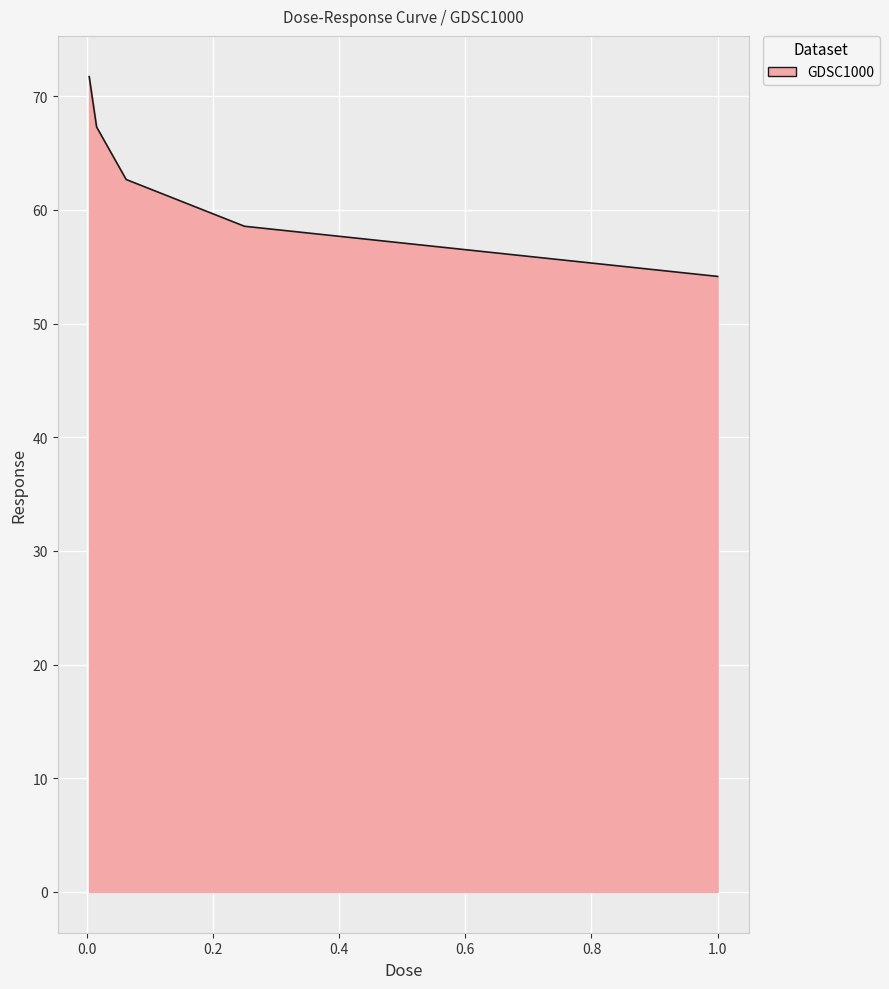

Reading right to left, extract all data points from this chart.

54.1	58.6	62.7	67.3	71.7